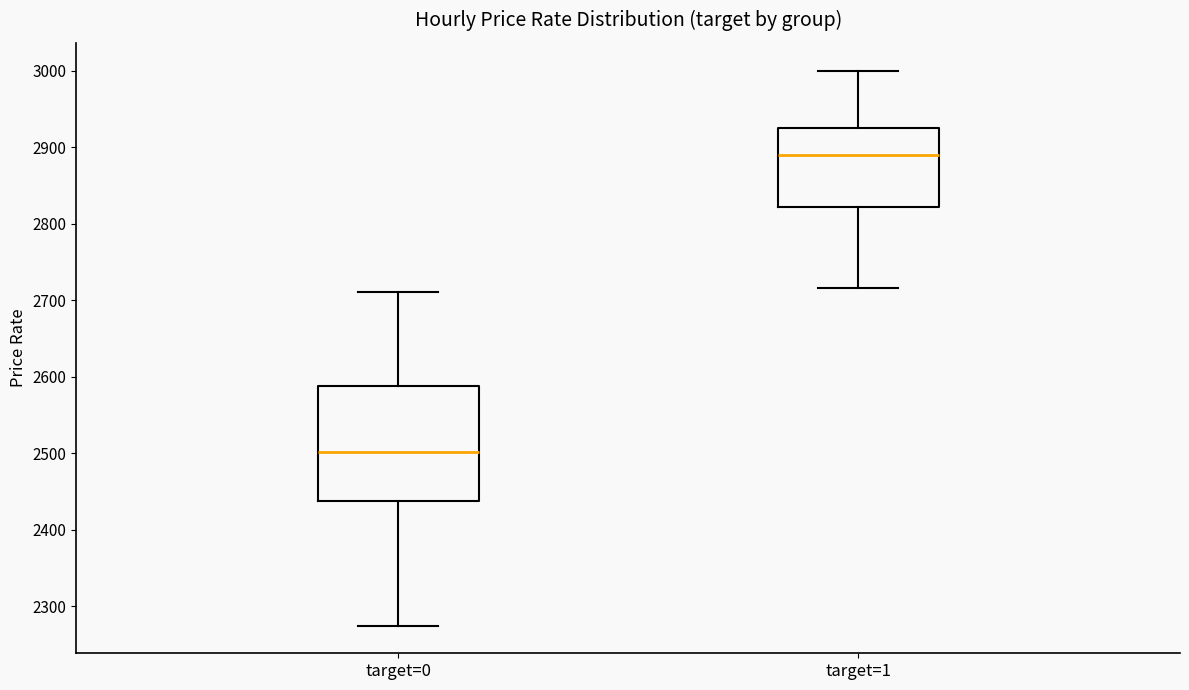

Reading left to right, read every box against the y-axis: the position of its median line, the range the box covers, and the ends of its whiskers. The values are not printed on the chart, so give them approximately, as read against the axis.

target=0: median 2500, box 2440 to 2590, whiskers 2270 to 2710
target=1: median 2890, box 2820 to 2930, whiskers 2720 to 3000